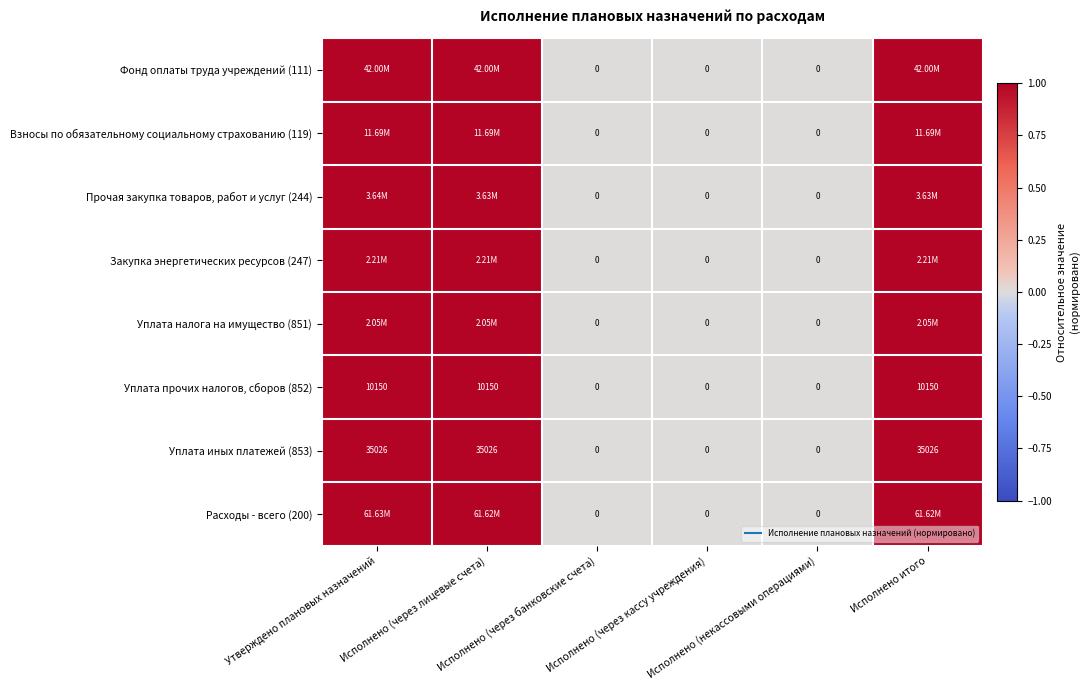

List the labels in order of Уплата иных платежей (853) value, largest first.

Утверждено плановых назначений, Исполнено (через лицевые счета), Исполнено итого, Исполнено (через банковские счета), Исполнено (через кассу учреждения), Исполнено (некассовыми операциями)